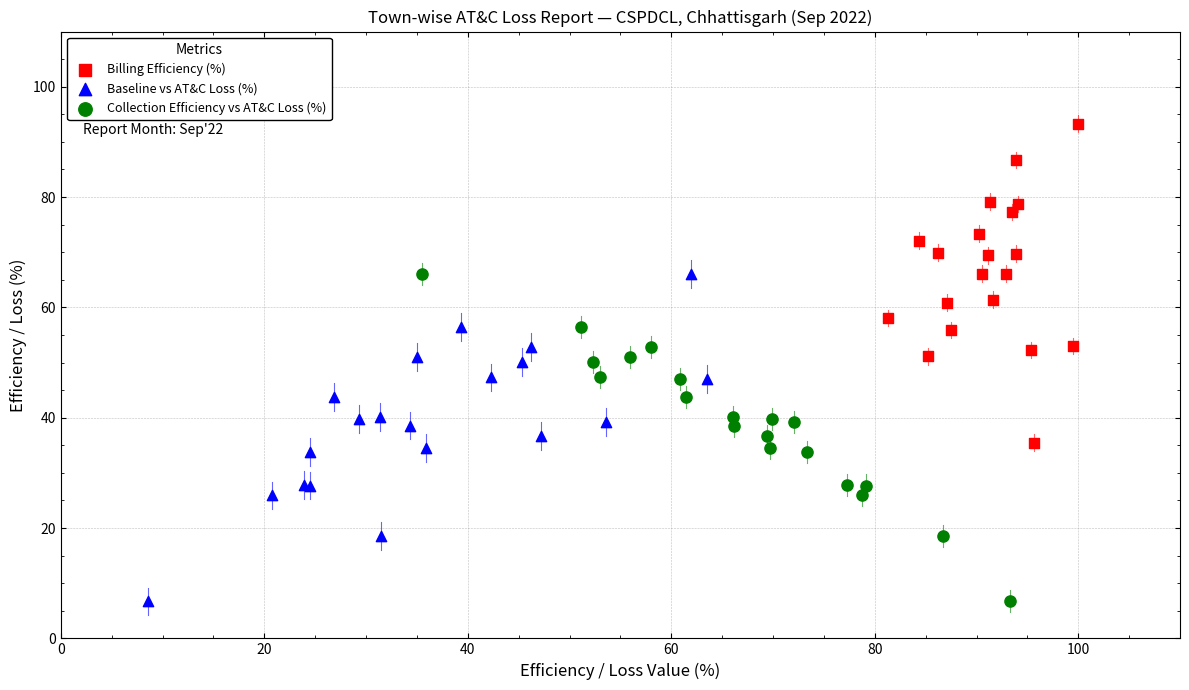

Which series reaches the maximum Y coordinate?

Billing Efficiency (%)